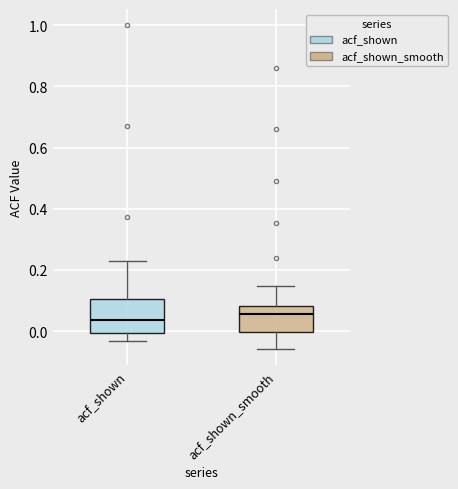

Reading left to right, transcribe this box plot: for each box, give where its median line is, the range the box spans, and where its two whiskers end, as read against the y-axis. The values are not printed on the chart, so give them approximately, as read against the axis.

acf_shown: median 0.04, box 0.00 to 0.10, whiskers -0.04 to 0.24
acf_shown_smooth: median 0.06, box 0.00 to 0.08, whiskers -0.06 to 0.14